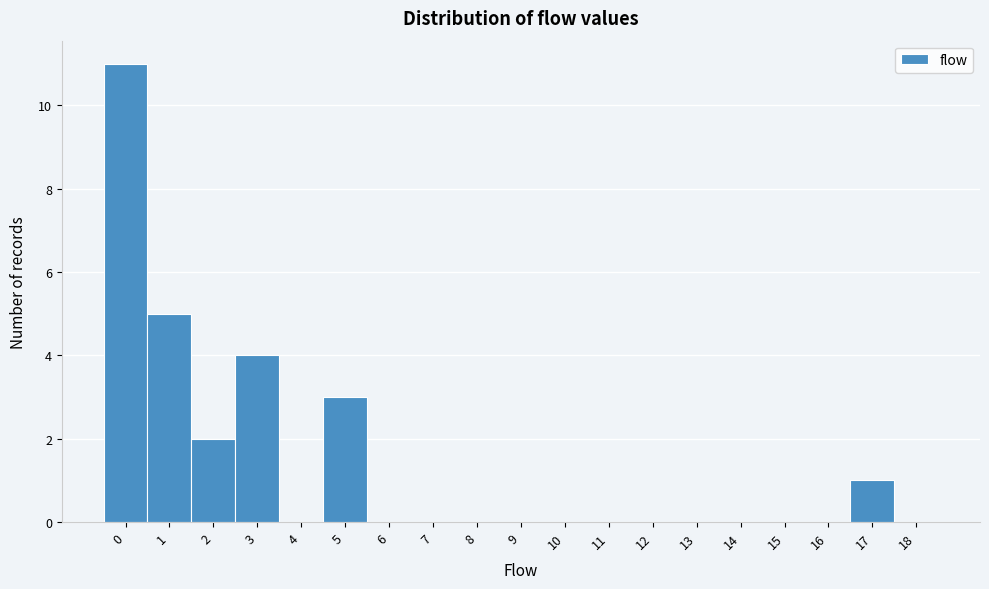

Reading left to right, transcribe all the data shown in this chart.

0=11	1=5	2=2	3=4	4=0	5=3	6=0	7=0	8=0	9=0	10=0	11=0	12=0	13=0	14=0	15=0	16=0	17=1	18=0